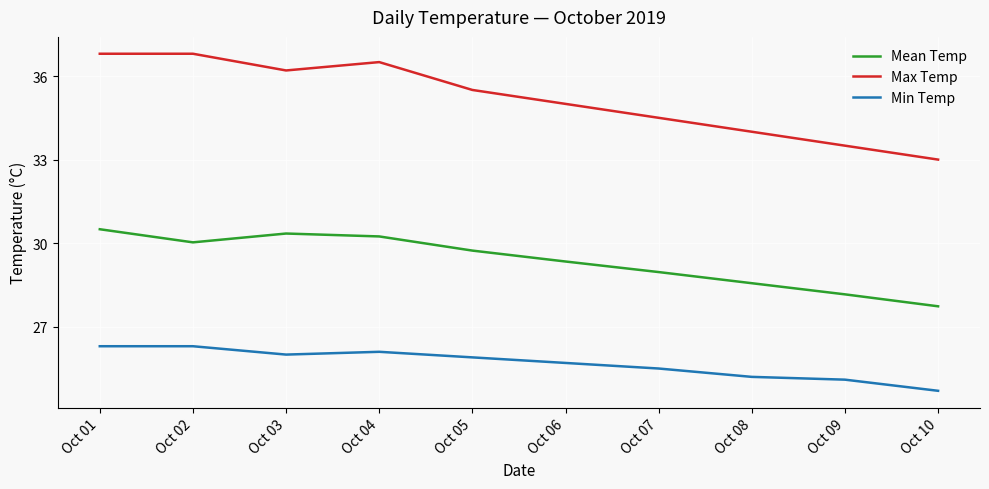

How many lines are shown in the chart?

3